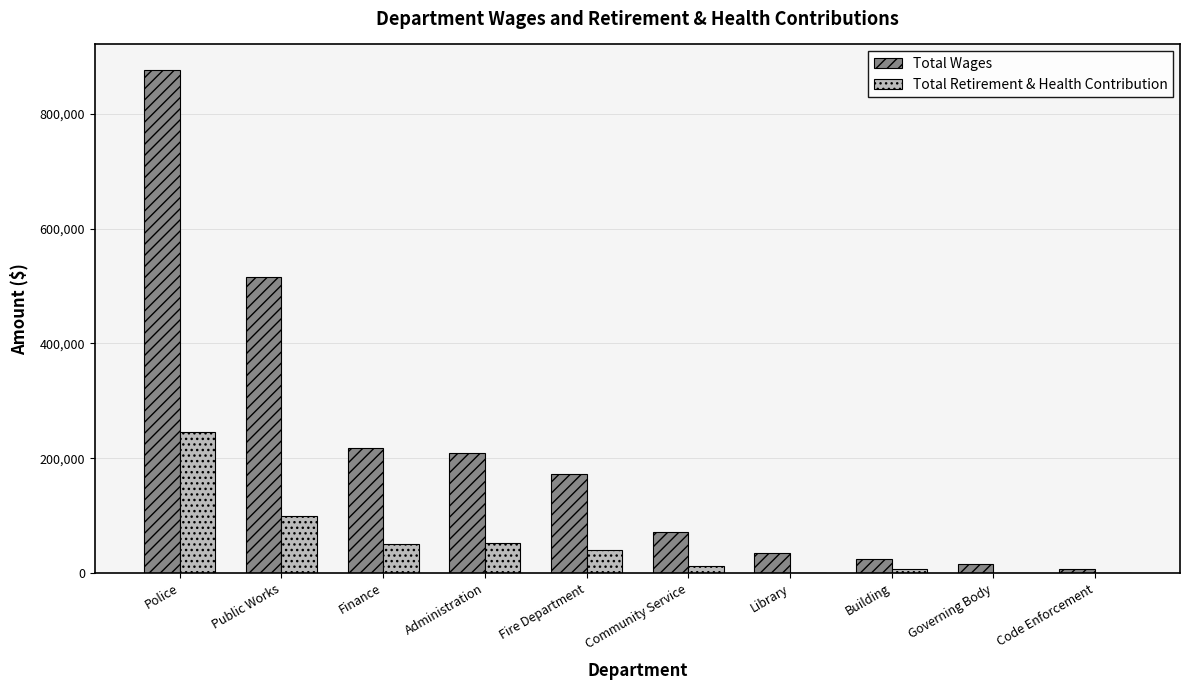

At which label does Total Retirement & Health Contribution first exceed 40516?

Police